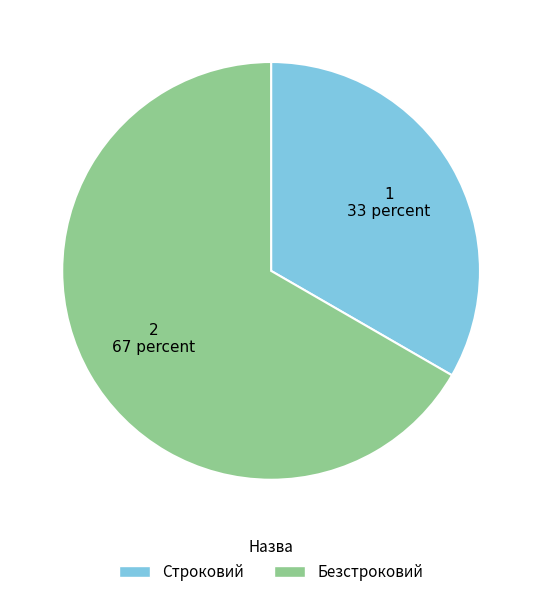

What is the largest slice in the pie chart?

Безстроковий